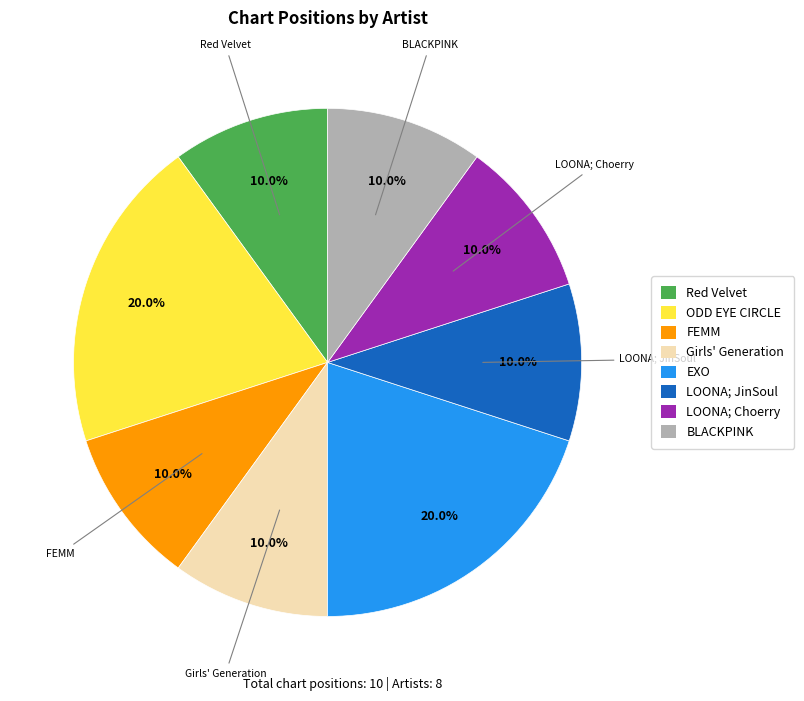

To the nearest percent, what is the difference between the largest and smallest slice percentages?

10%